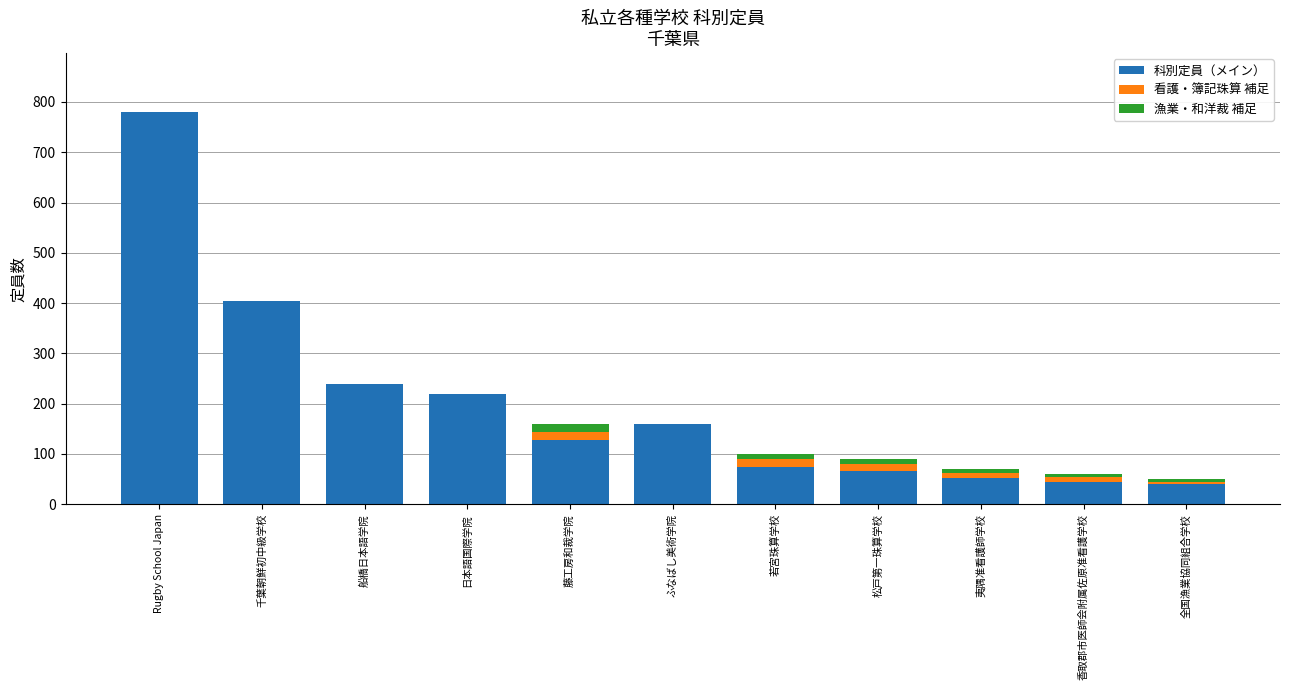

Are the bars grouped side by side (vs. stacked)?

No